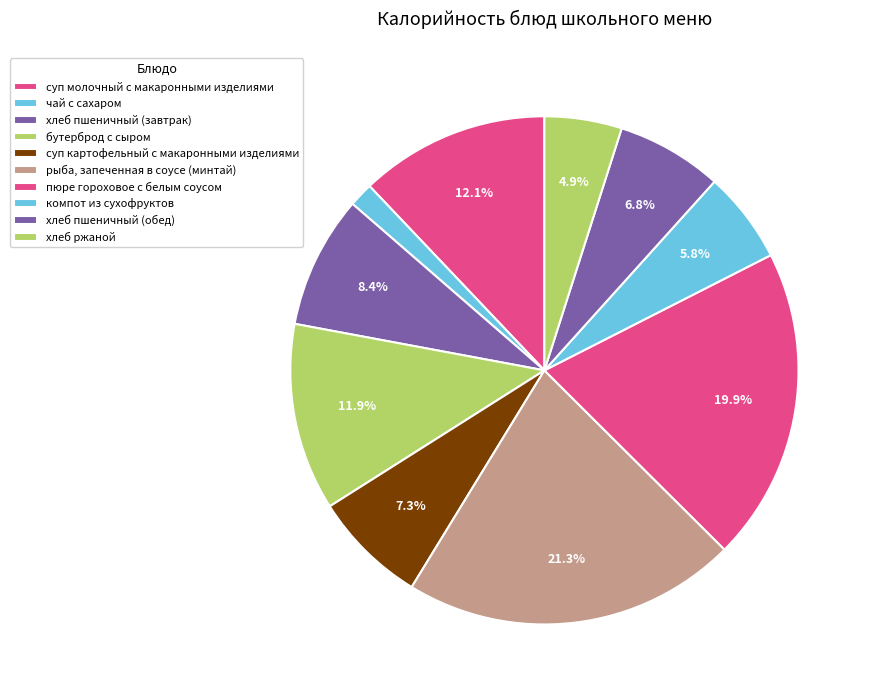

What percentage do рыба, запеченная в соусе (минтай) and чай с сахаром together represent?

22.8%